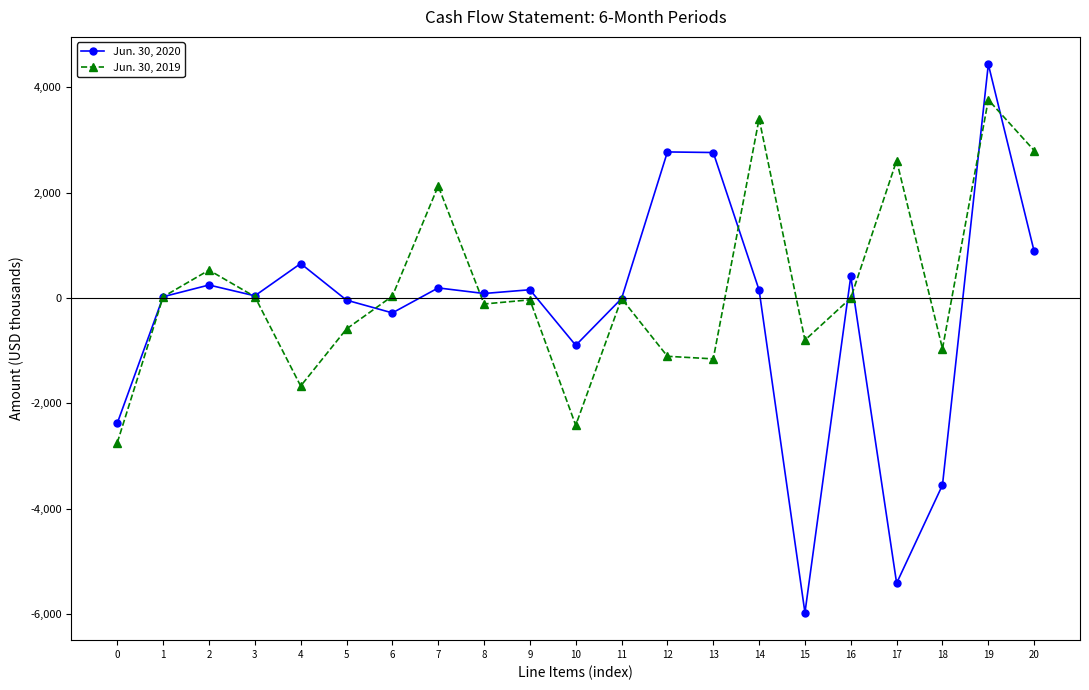

At which category is the sum across all series the highest?

19